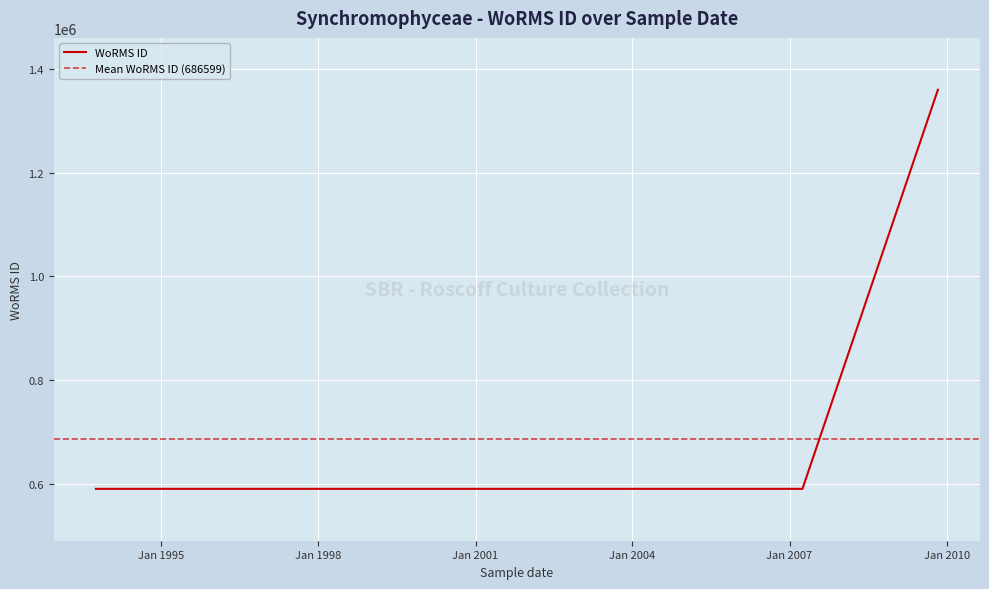

Is this an area chart (filled region under the line)?

No